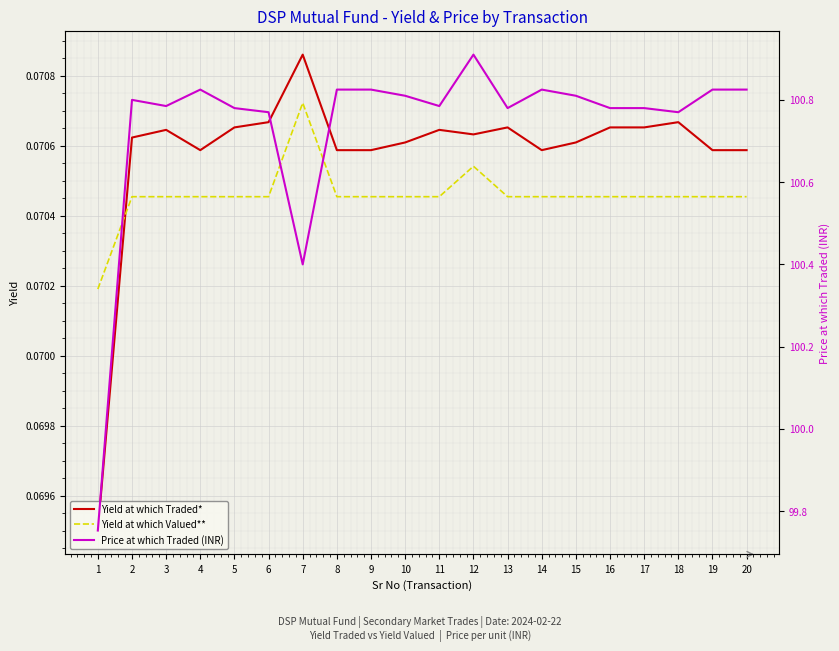

True or false: Yield at which Valued** and Price at which Traded (INR) cross at least once.

False